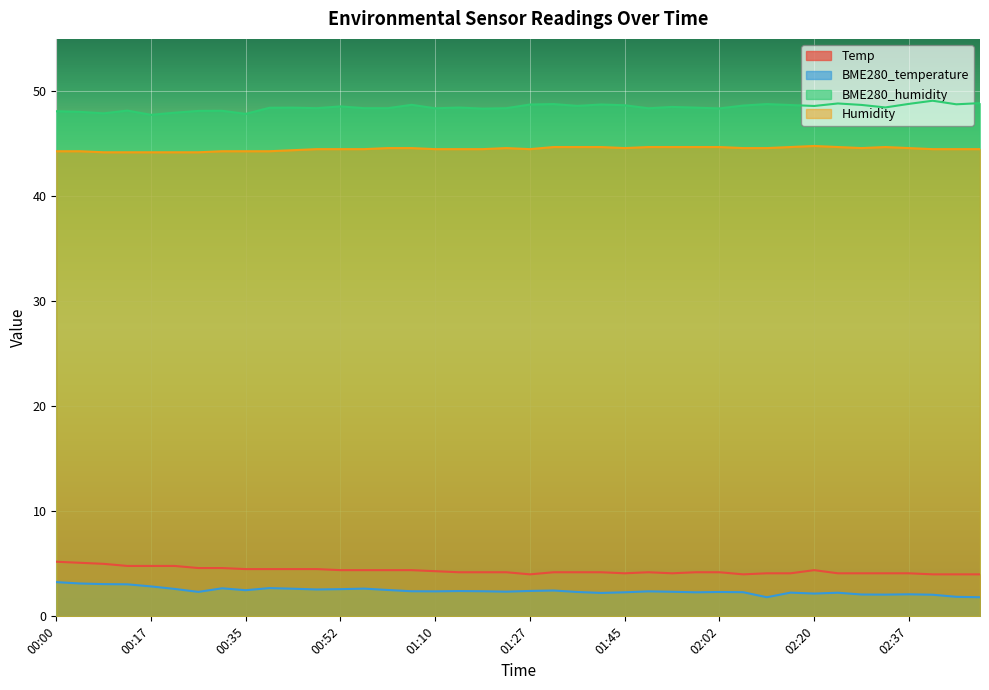

How many data points in BME280_humidity are above 48?

36